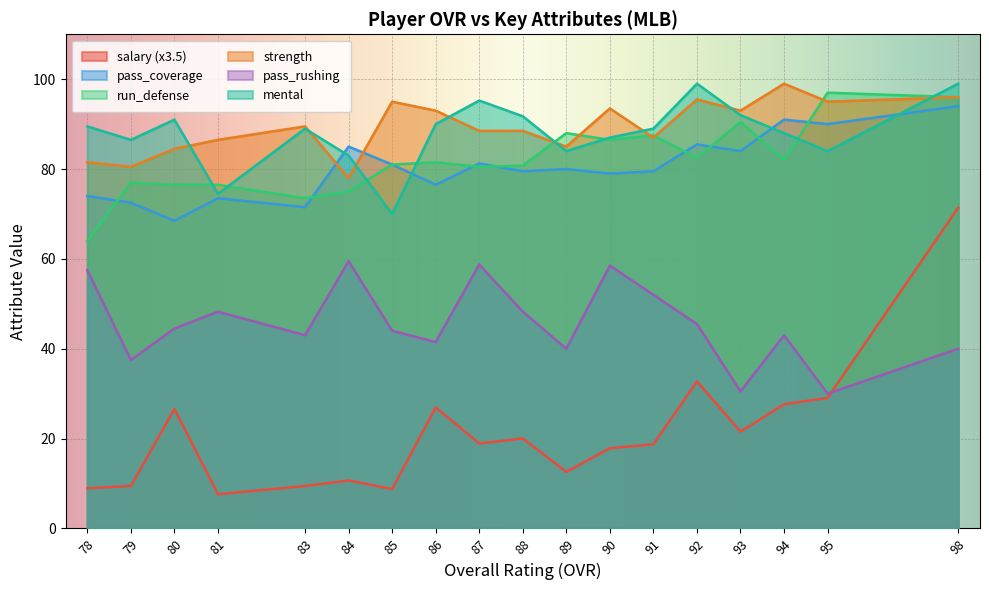

At which label is run_defense closest to 80?

87